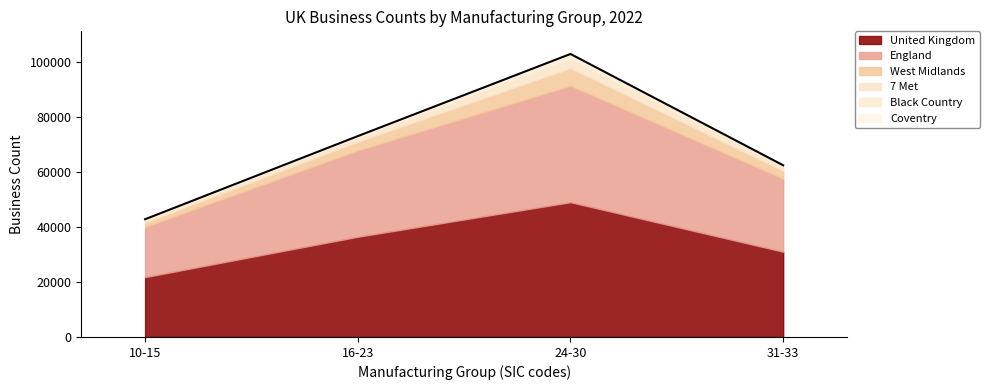

How many values in the Coventry series exceed 130?

1